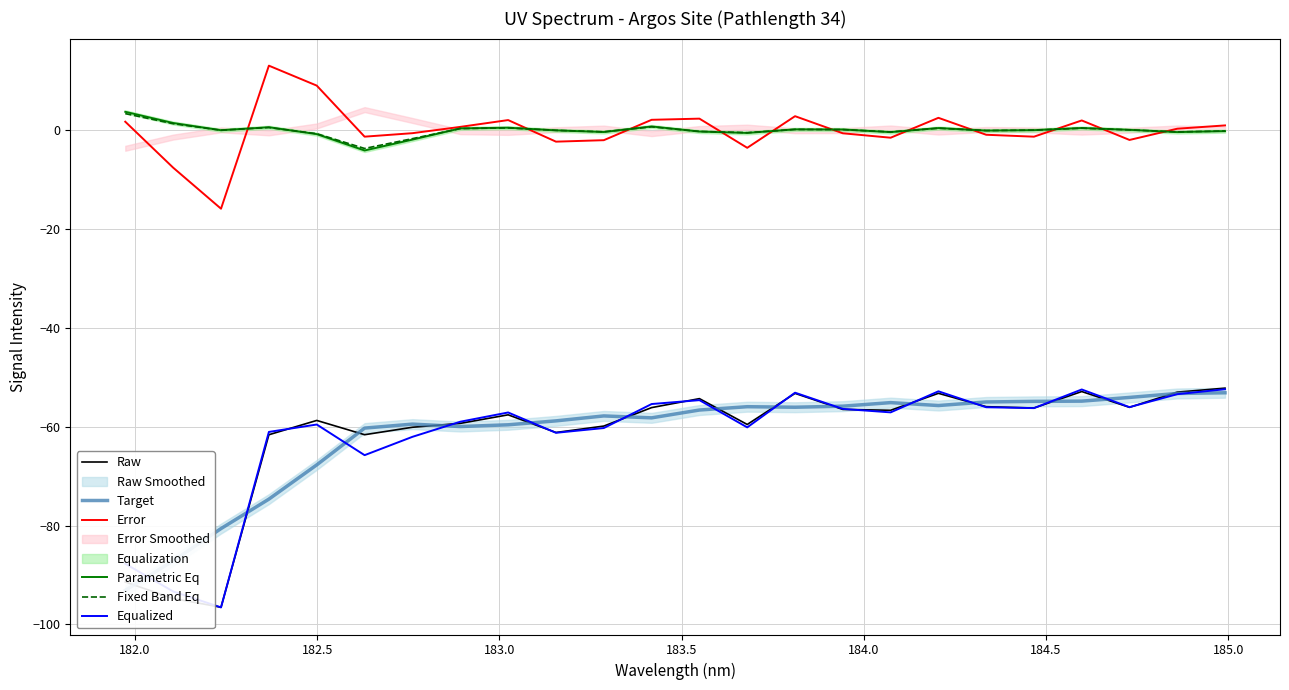

Rank the series by their maximum value, from lowest to highest.

Target, Equalized, Raw, Fixed Band Eq, Parametric Eq, Error